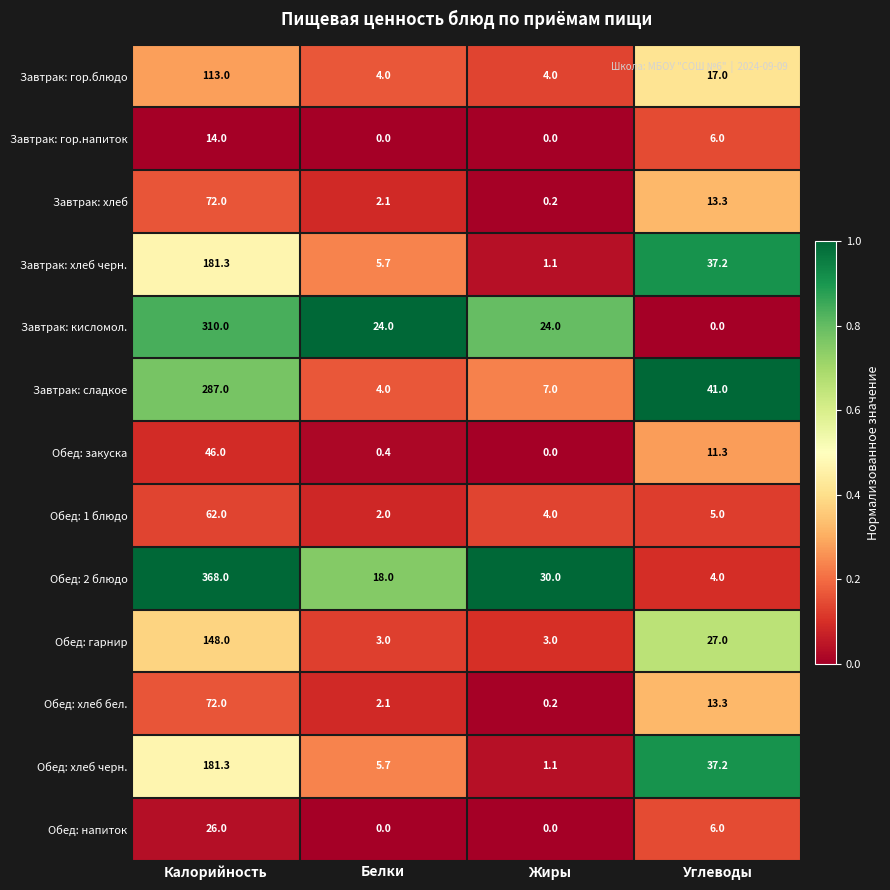

What is the sum of all Обед: гарнир values?

181.0